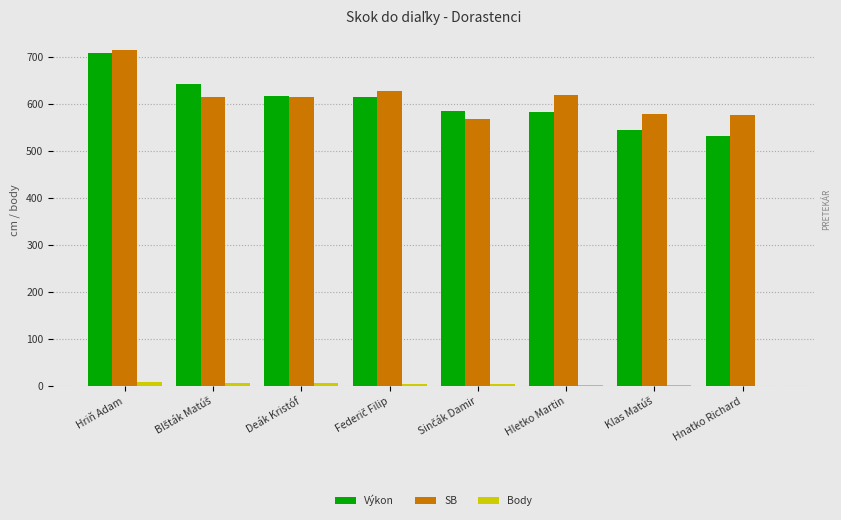

Is the value of Body at Deák Kristóf greater than the value of SB at Hriň Adam?

No